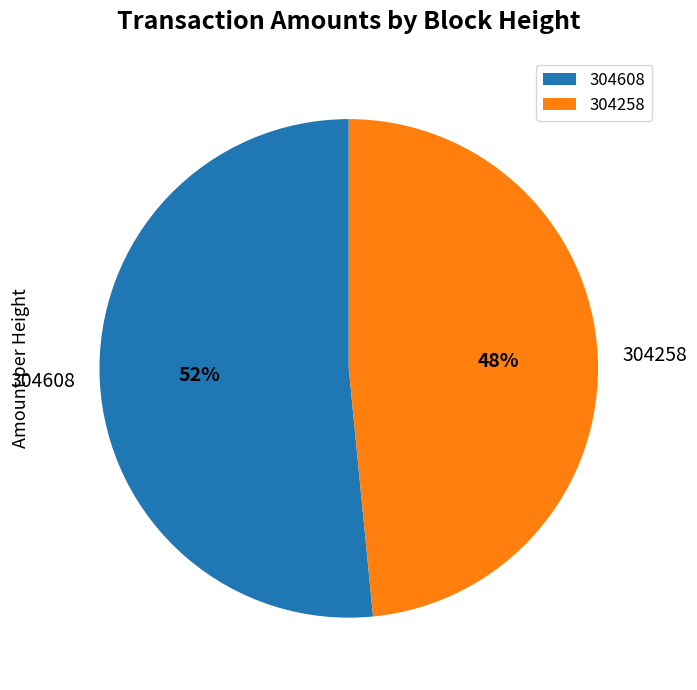

Approximately how many times larger is the value at 304608 compared to 304258?

1.1